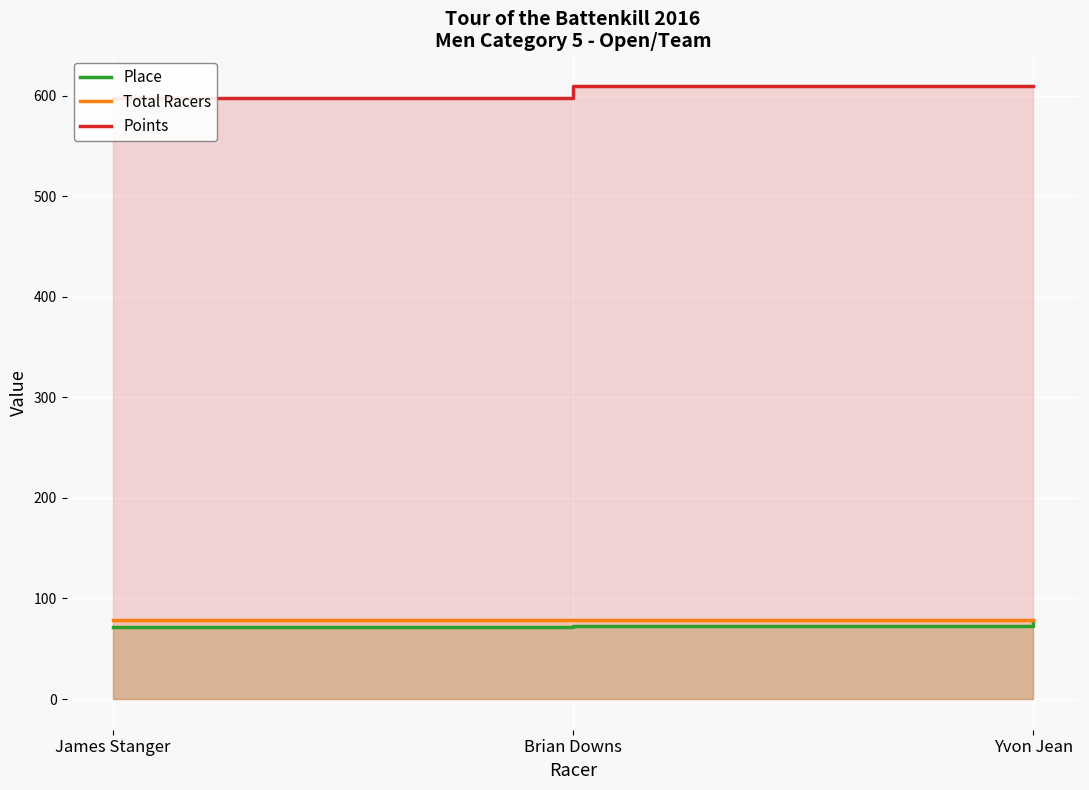

Which series has the widest spread of values?

Points